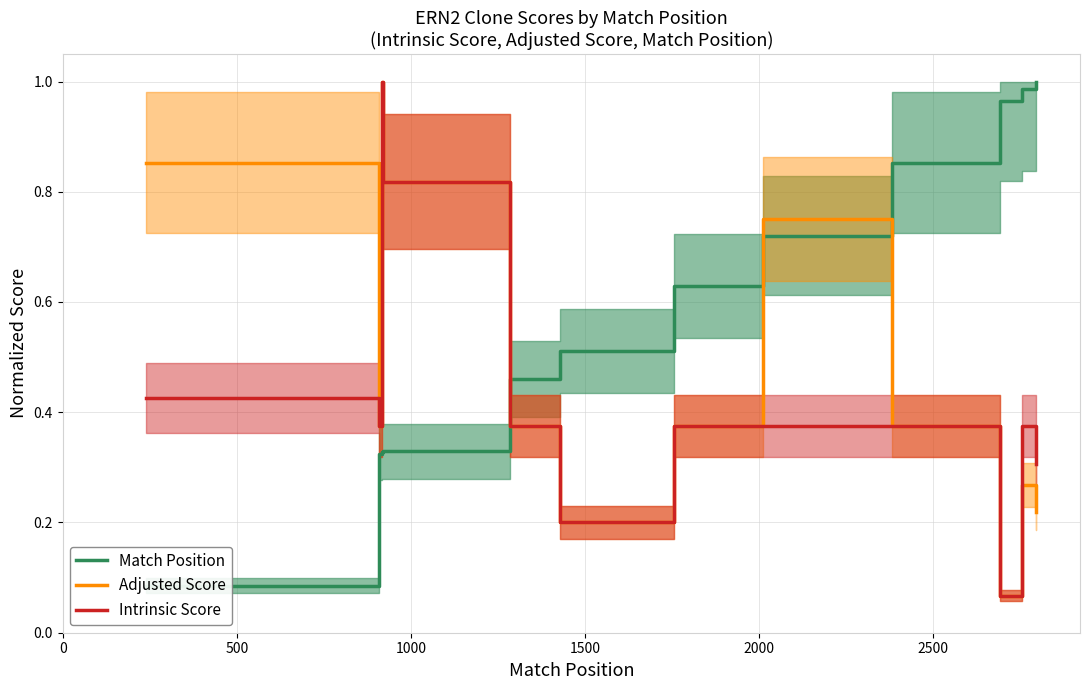

What is the greatest value displayed?

1.0